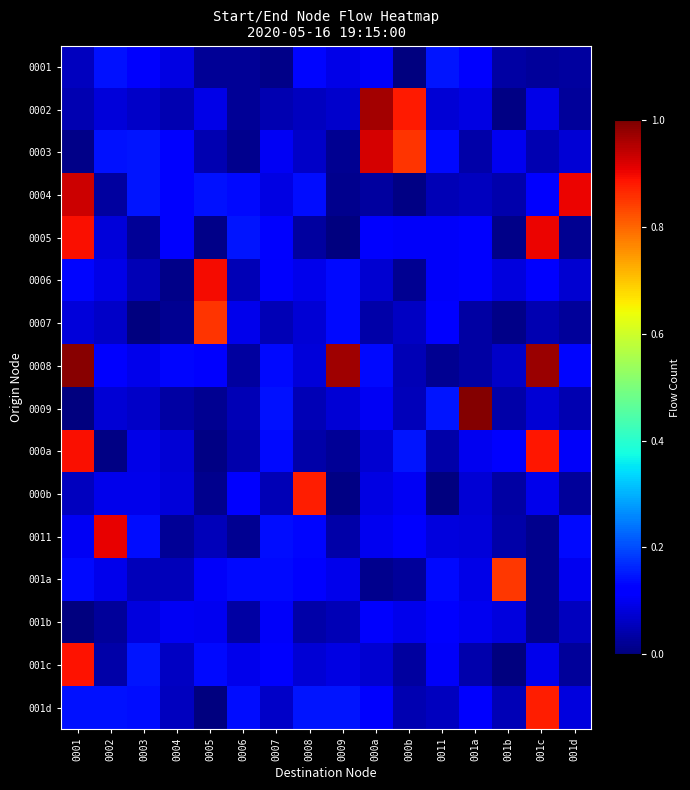

Which series has the largest total across all categories?

0008